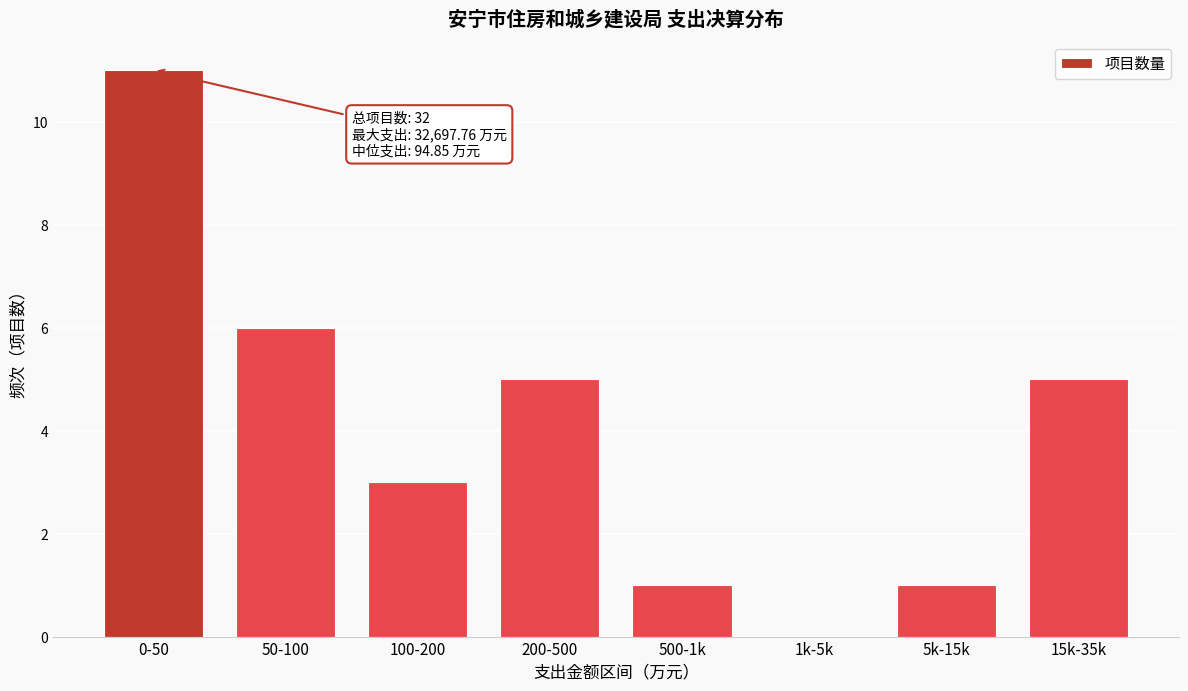

Reading left to right, transcribe all the data shown in this chart.

0-50=11	50-100=6	100-200=3	200-500=5	500-1k=1	1k-5k=0	5k-15k=1	15k-35k=5